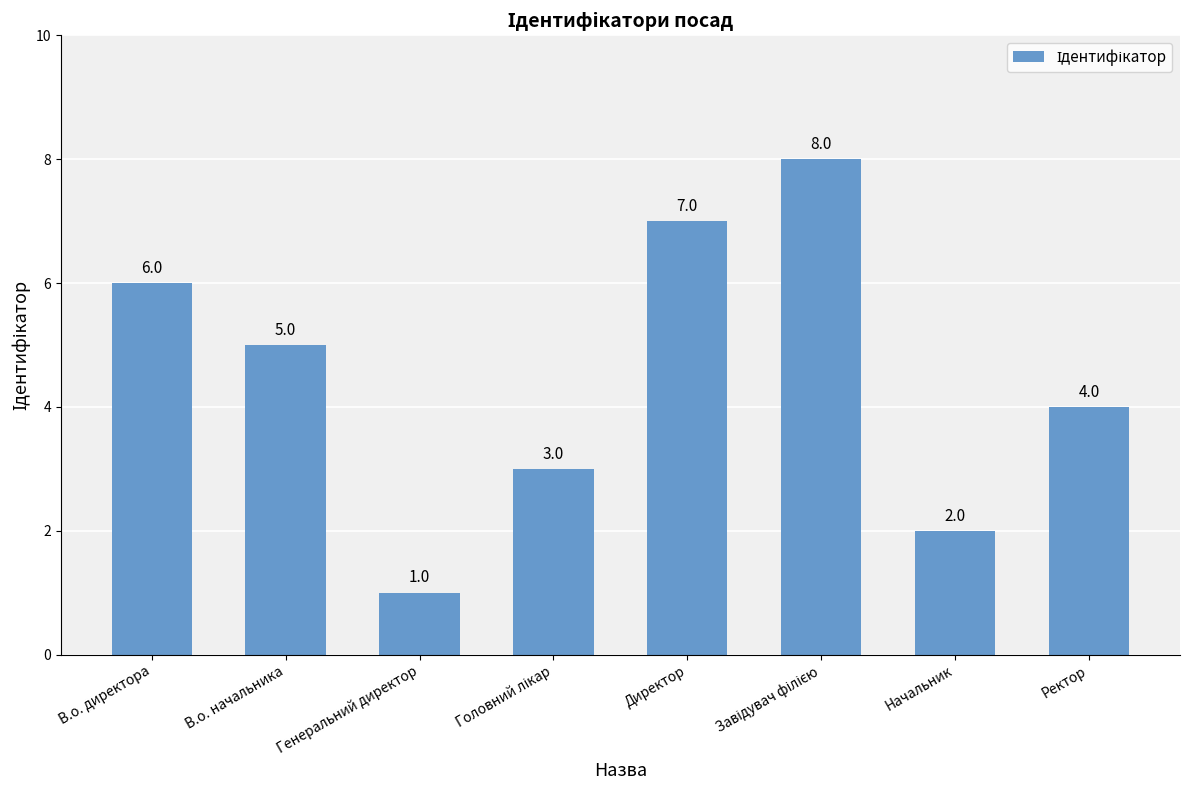

Reading left to right, transcribe all the data shown in this chart.

6	5	1	3	7	8	2	4